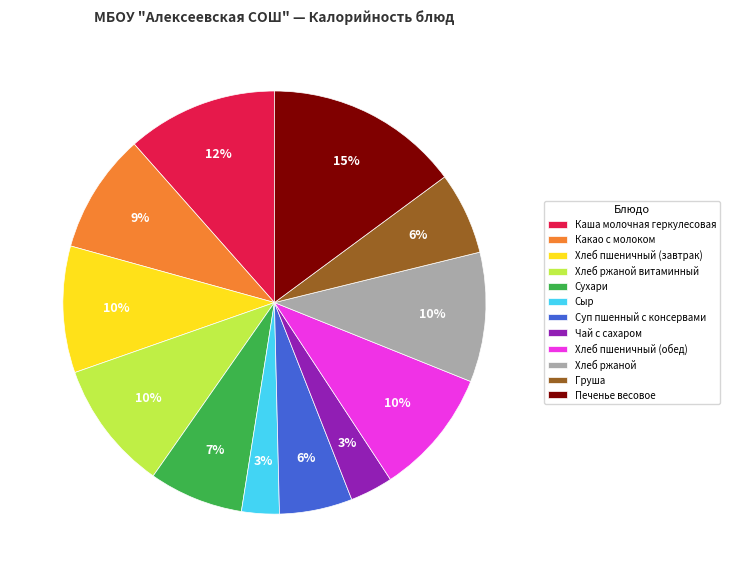

Is there a majority slice in this chart?

No